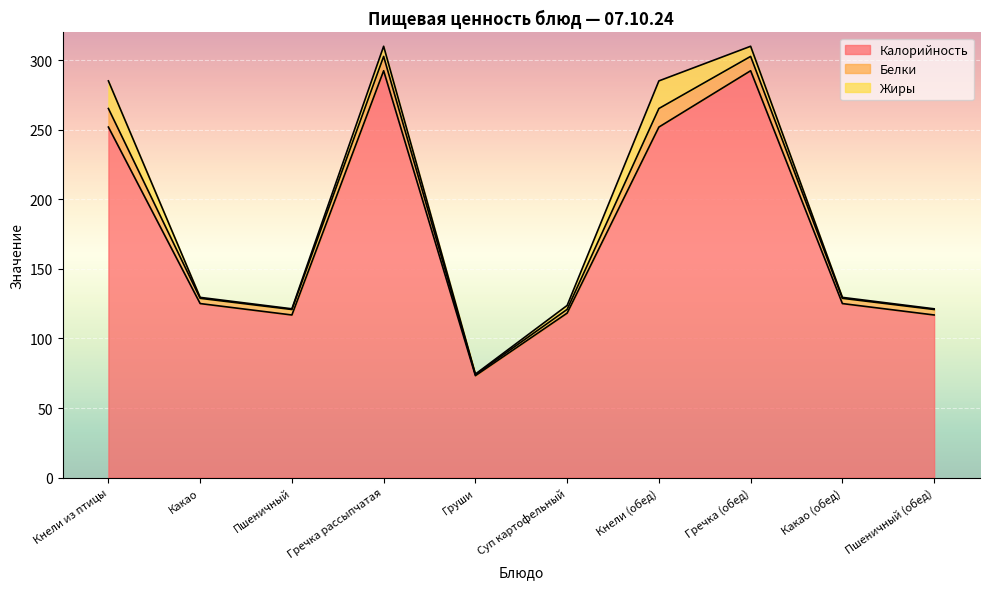

What are all the series names shown in the legend?

Калорийность, Белки, Жиры